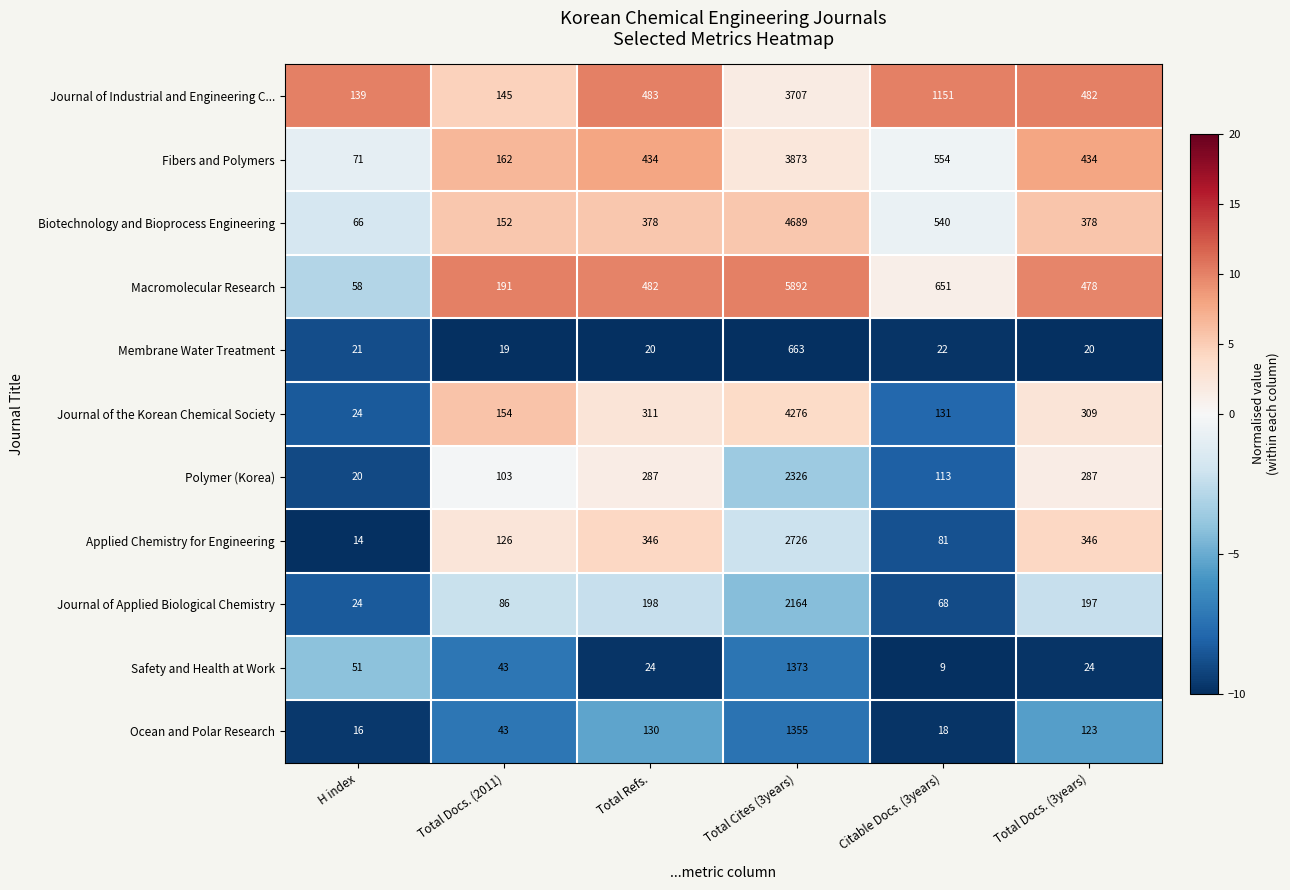

What is the approximate value of Safety and Health at Work at H index?

51